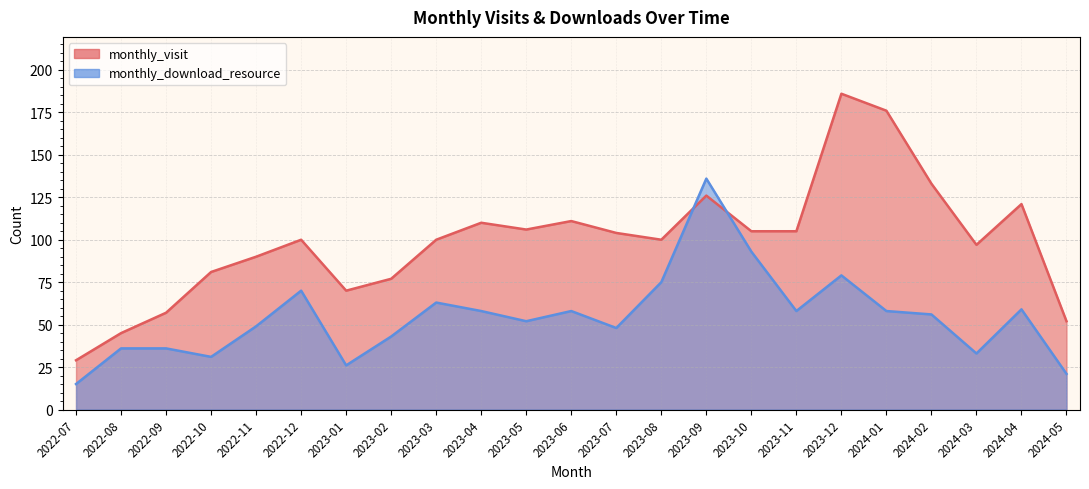

At which label does monthly_download_resource reach its minimum?

2022-07